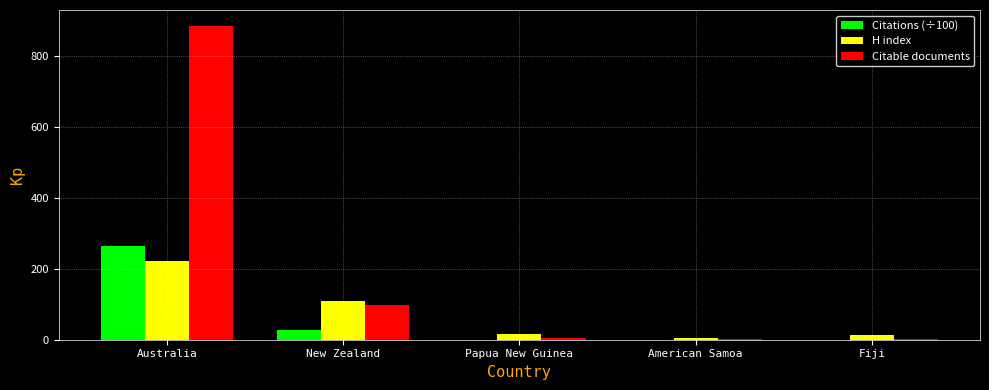

Which series changed the most between Australia and American Samoa?

Citable documents